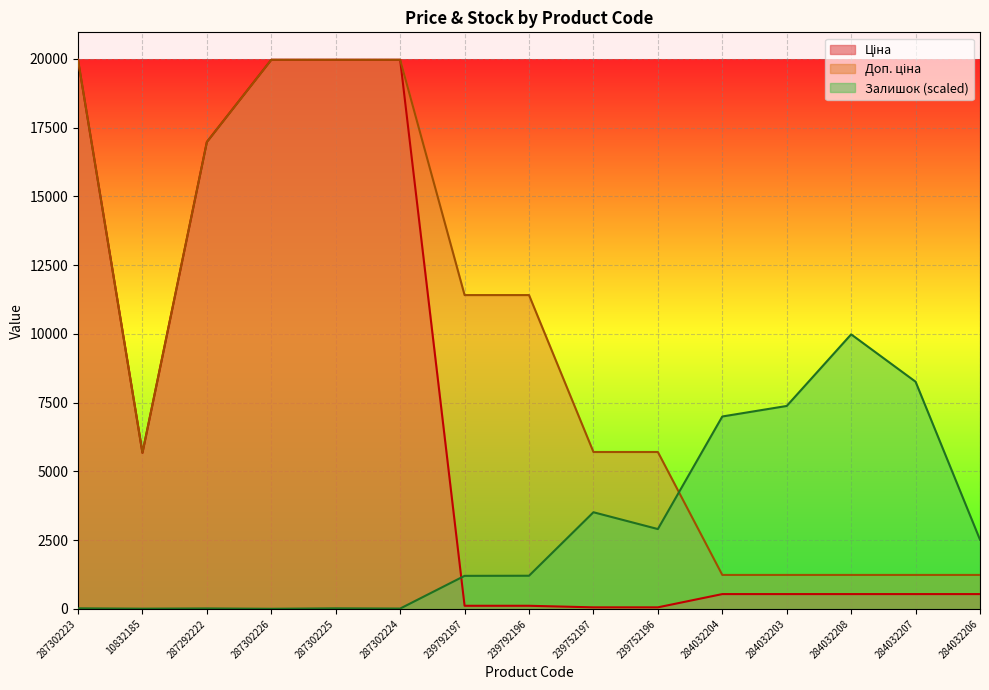

What is the sum of all Ціна values?

105544.1